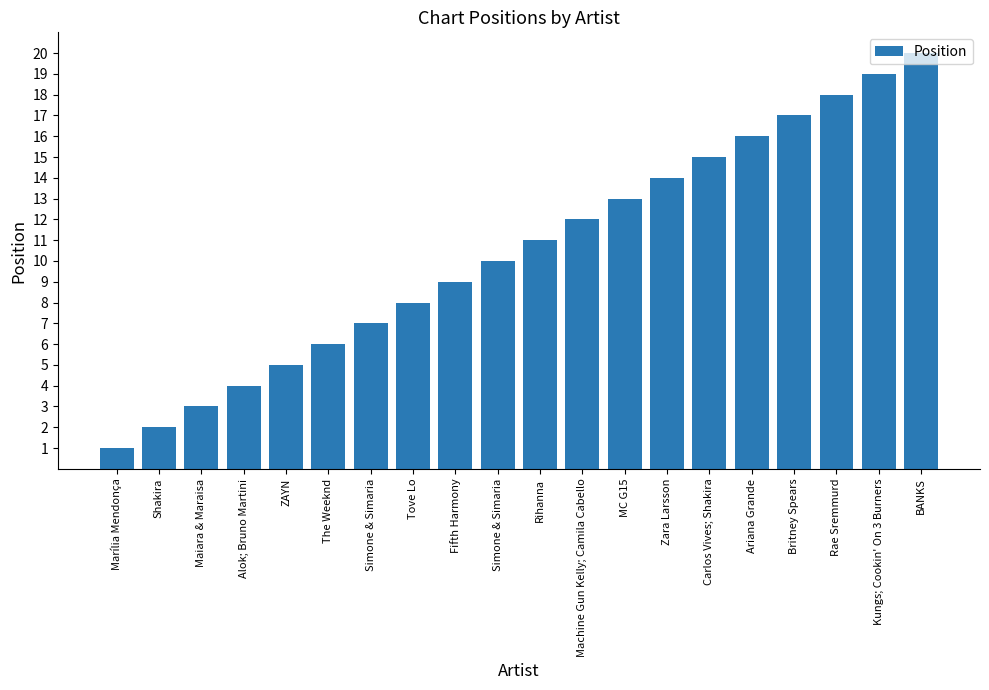

The chart shows a value of 16 at Simone & Simaria. True or false?

False